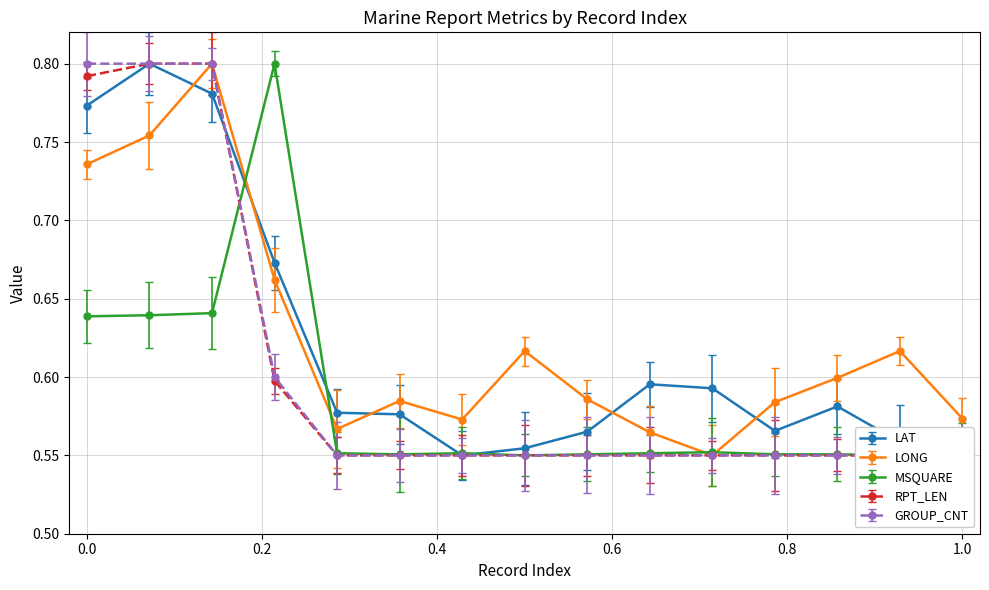

Where is LONG nearest to the value 0?

11